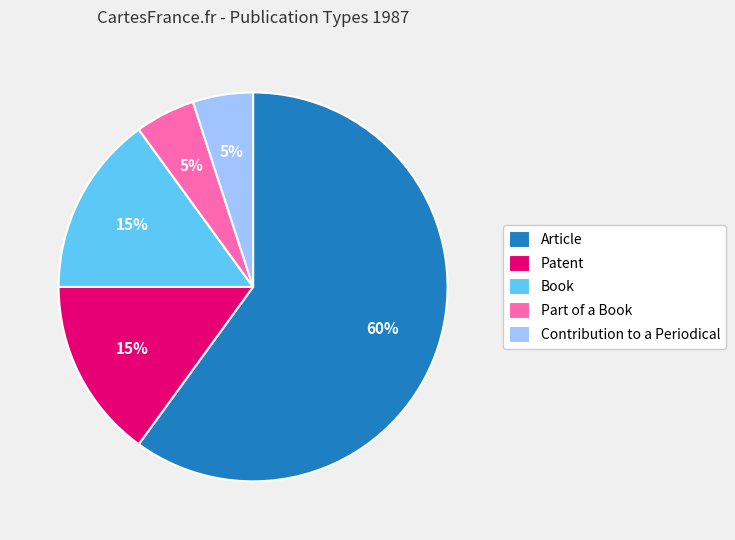

To the nearest percent, what is the difference between the largest and smallest slice percentages?

55%